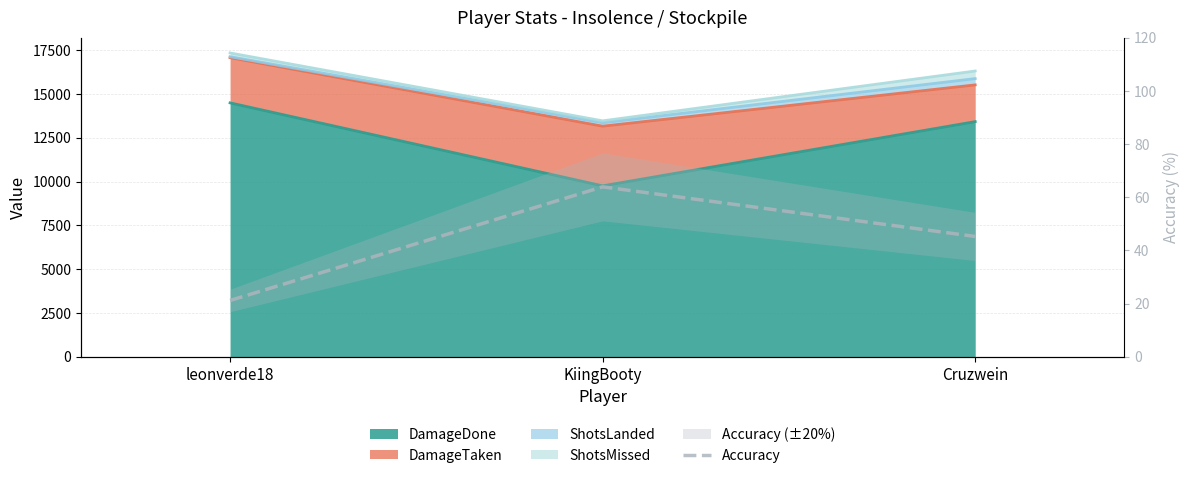

Which label corresponds to the smallest value in the chart?

leonverde18